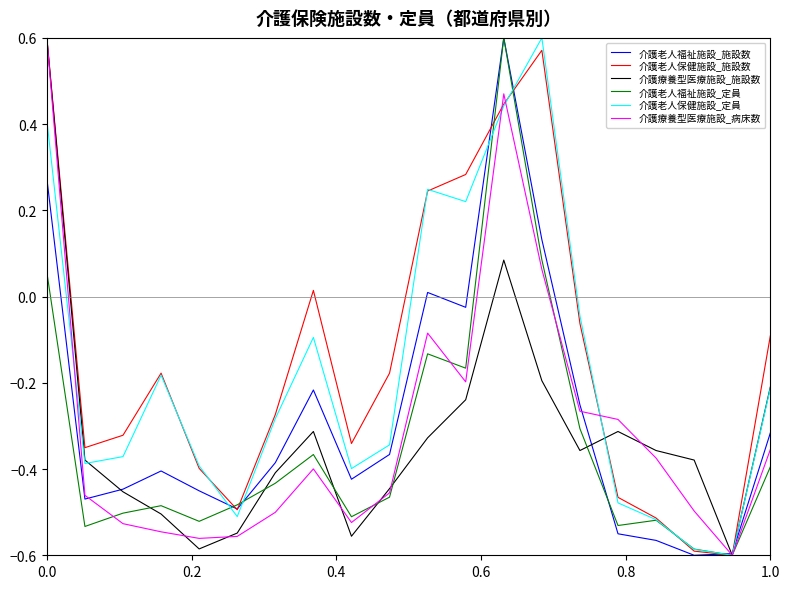

The 介護老人福祉施設_施設数 series shows 0.1 at 0.0. True or false?

False